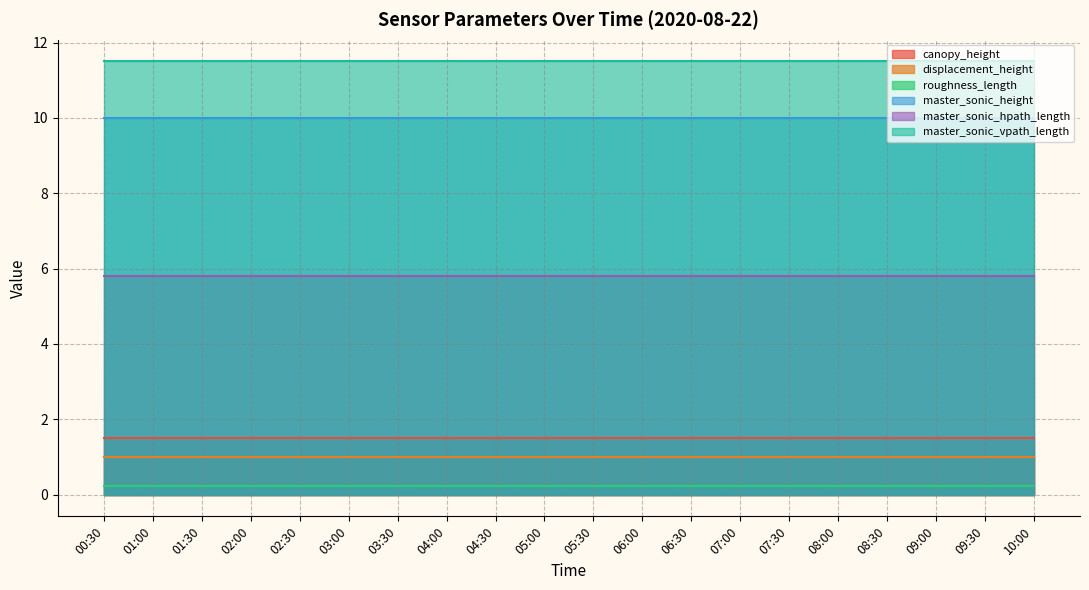

True or false: roughness_length has more than 2 interior local peaks.

False